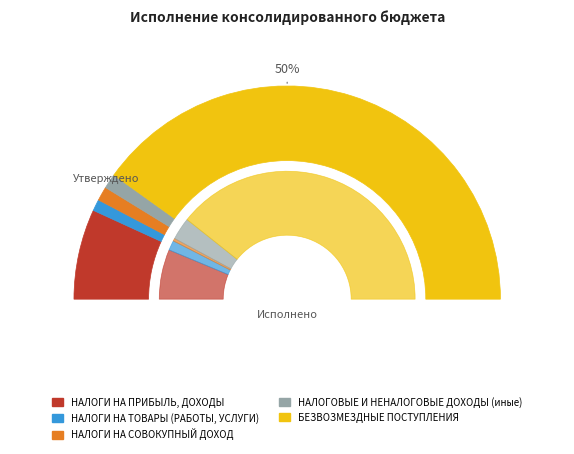

To the nearest percent, what percentage of the pie is НАЛОГИ НА ТОВАРЫ (РАБОТЫ, УСЛУГИ)?

2%